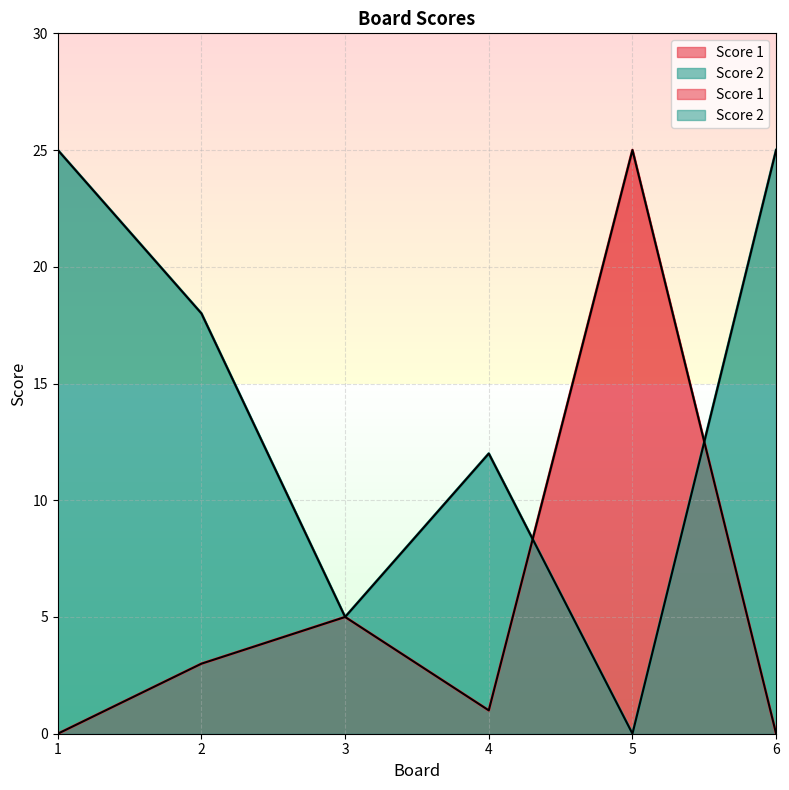

Count the Score 2 values in the range 5 to 25.

5